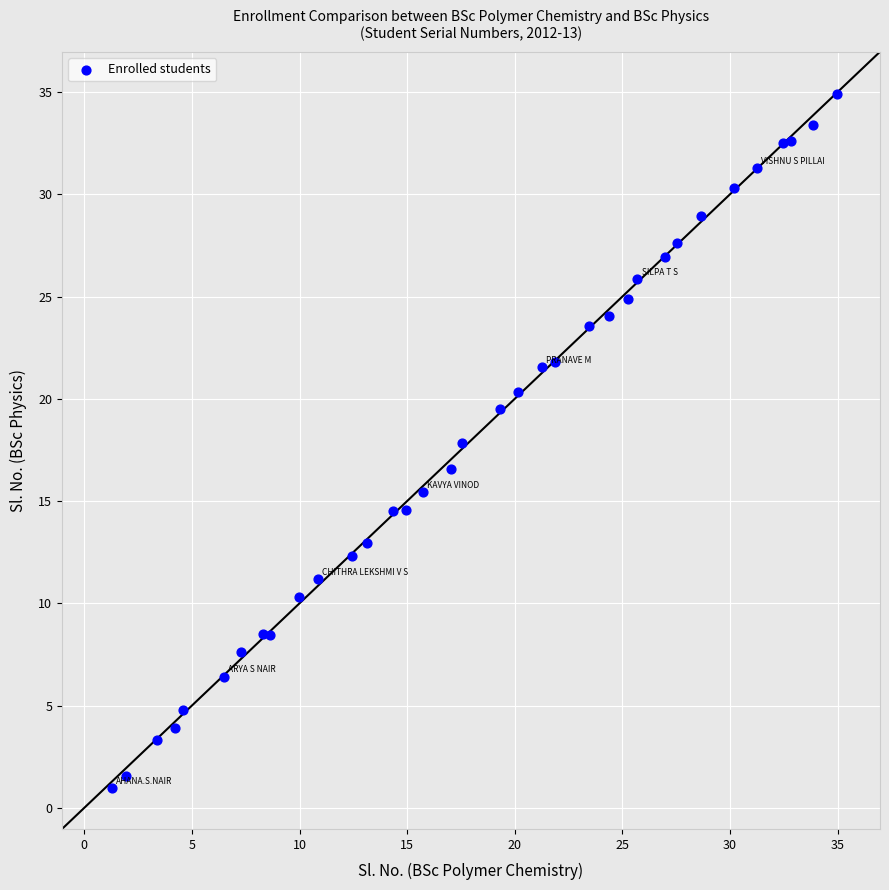

What Y value in the scatter plot is closest to 17?

16.6